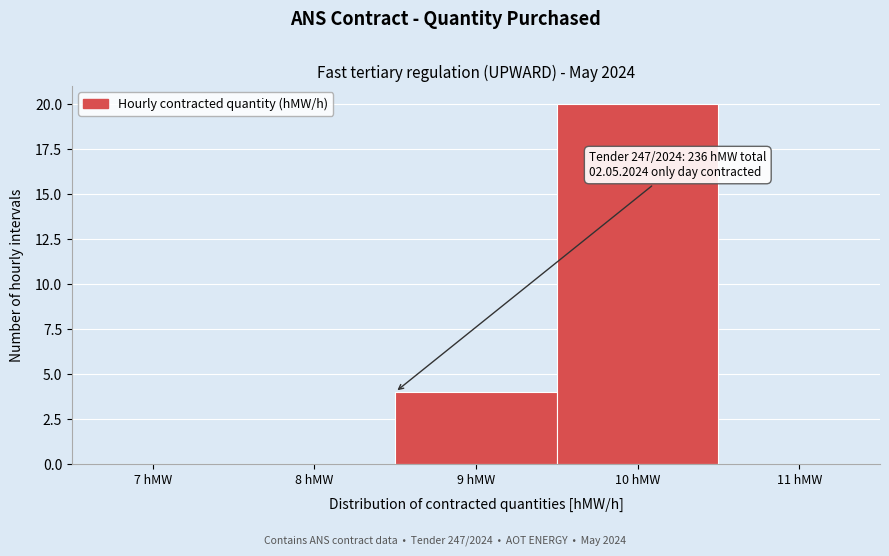

Reading left to right, transcribe all the data shown in this chart.

7 hMW=0	8 hMW=0	9 hMW=4	10 hMW=20	11 hMW=0